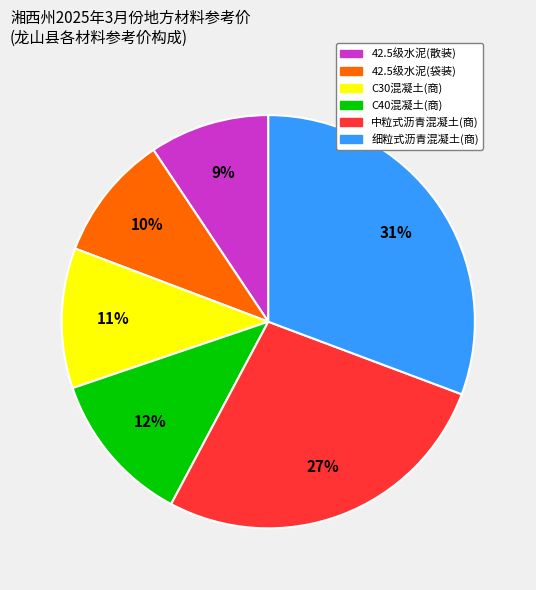

Between 中粒式沥青混凝土(商) and 42.5级水泥(散装), which is larger?

中粒式沥青混凝土(商)